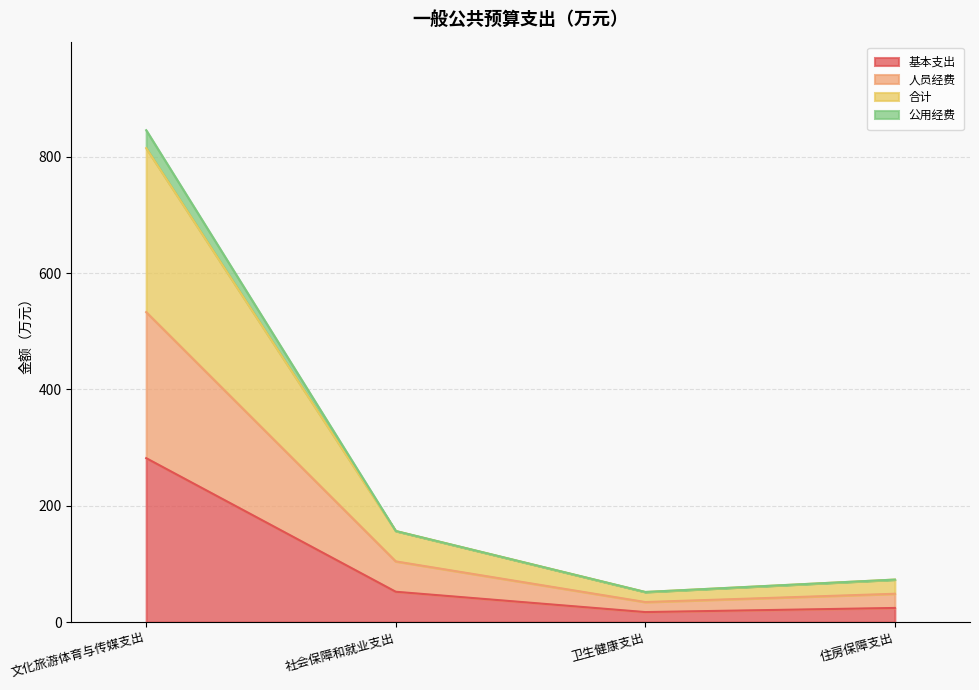

How many lines are shown in the chart?

4